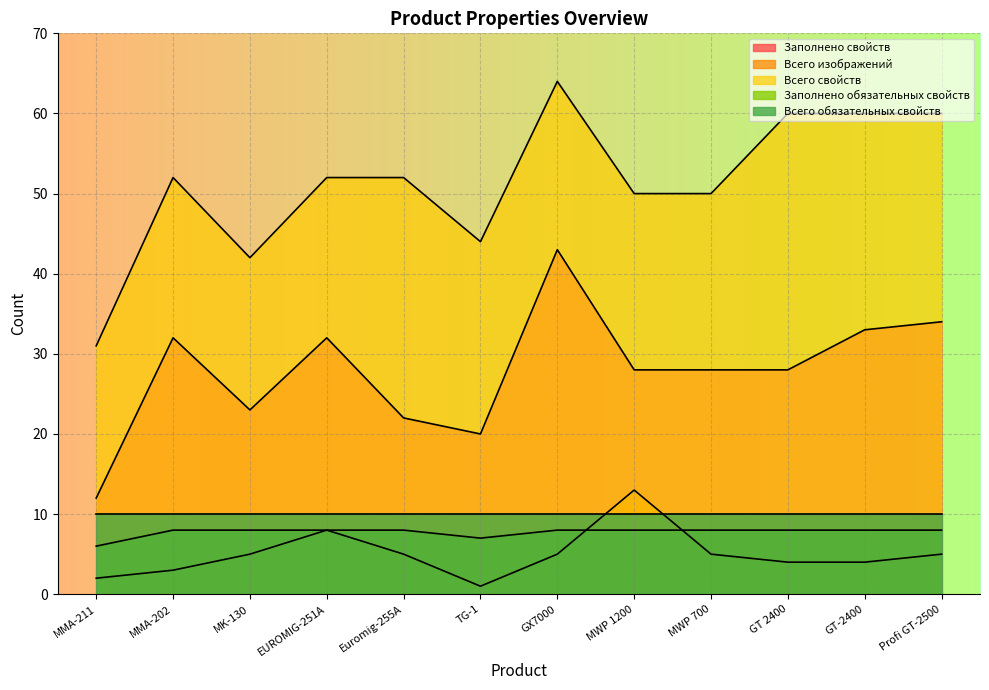

Where is the first local maximum for Всего изображений?

EUROMIG-251A